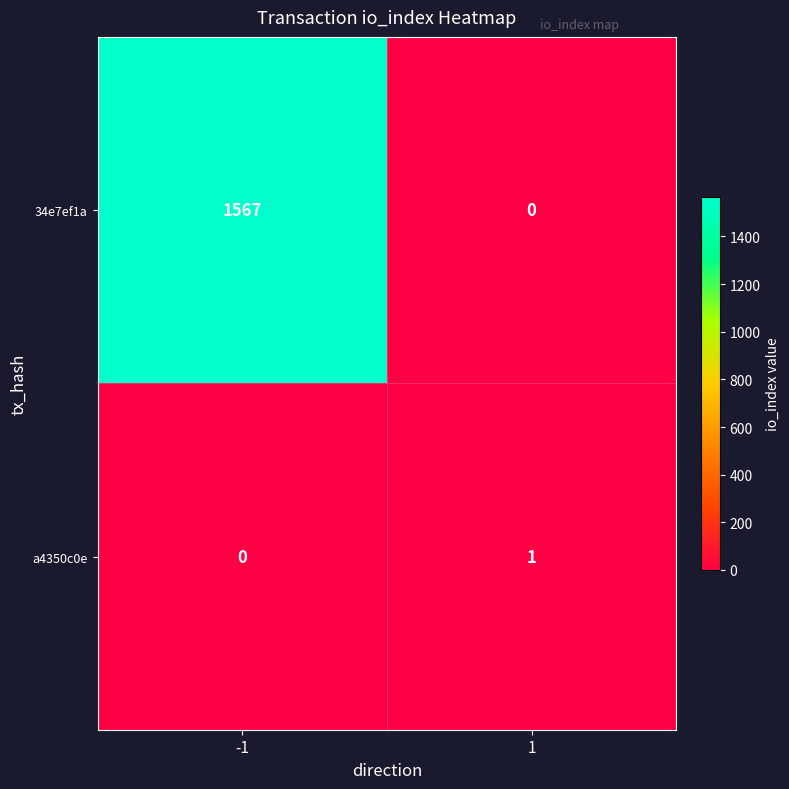

The a4350c0e series shows -1 at -1. True or false?

False